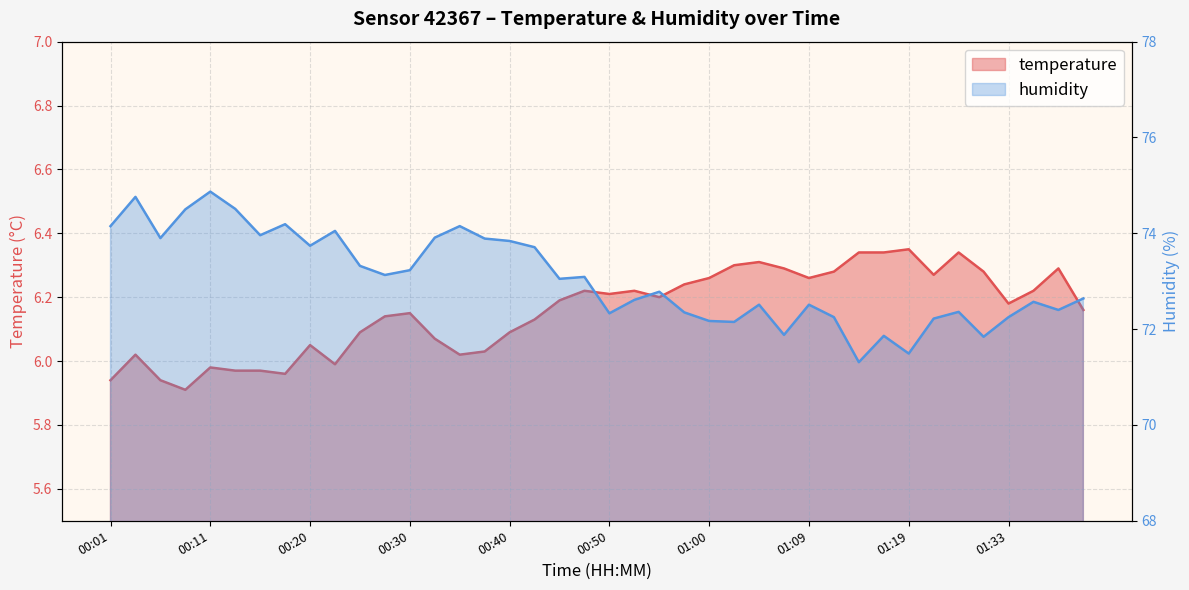

At which label does temperature reach its minimum?

00:08